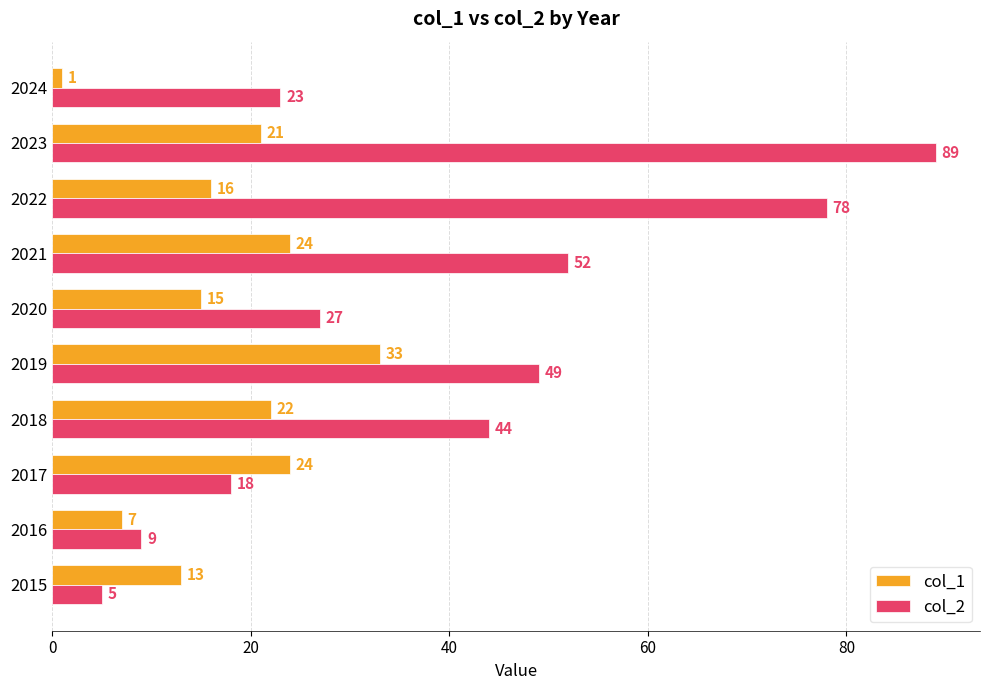

What is the difference between the maximum and minimum values in the col_1 series?

32